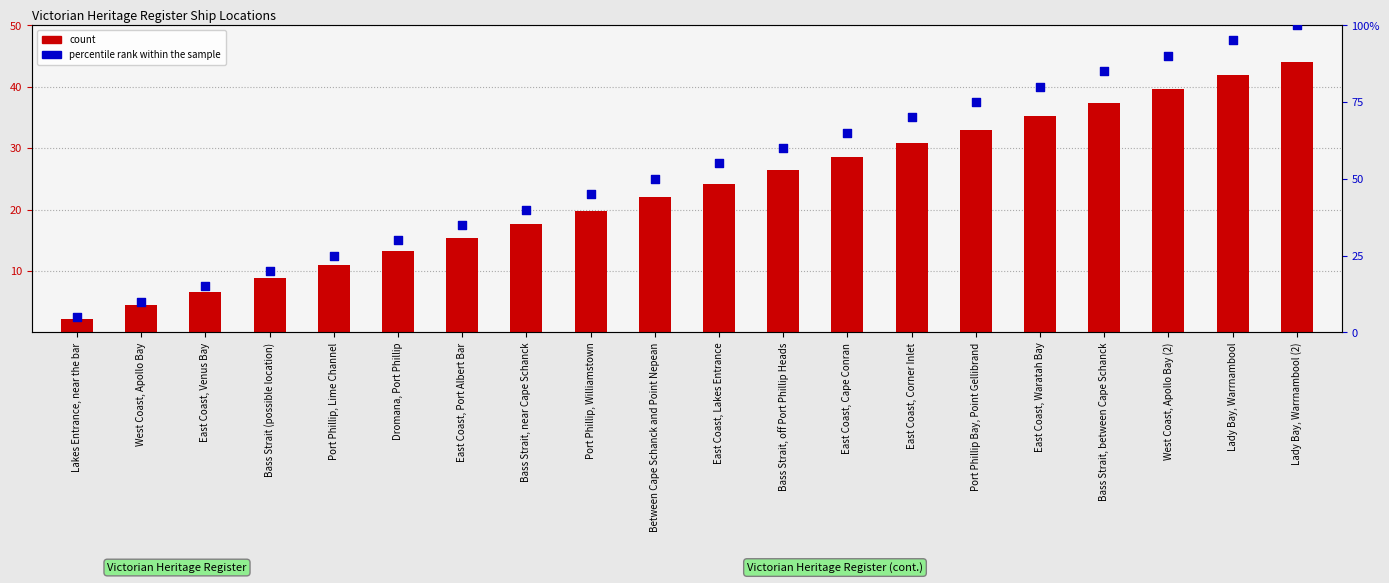

At how many categories does at least one series exceed 34?

14